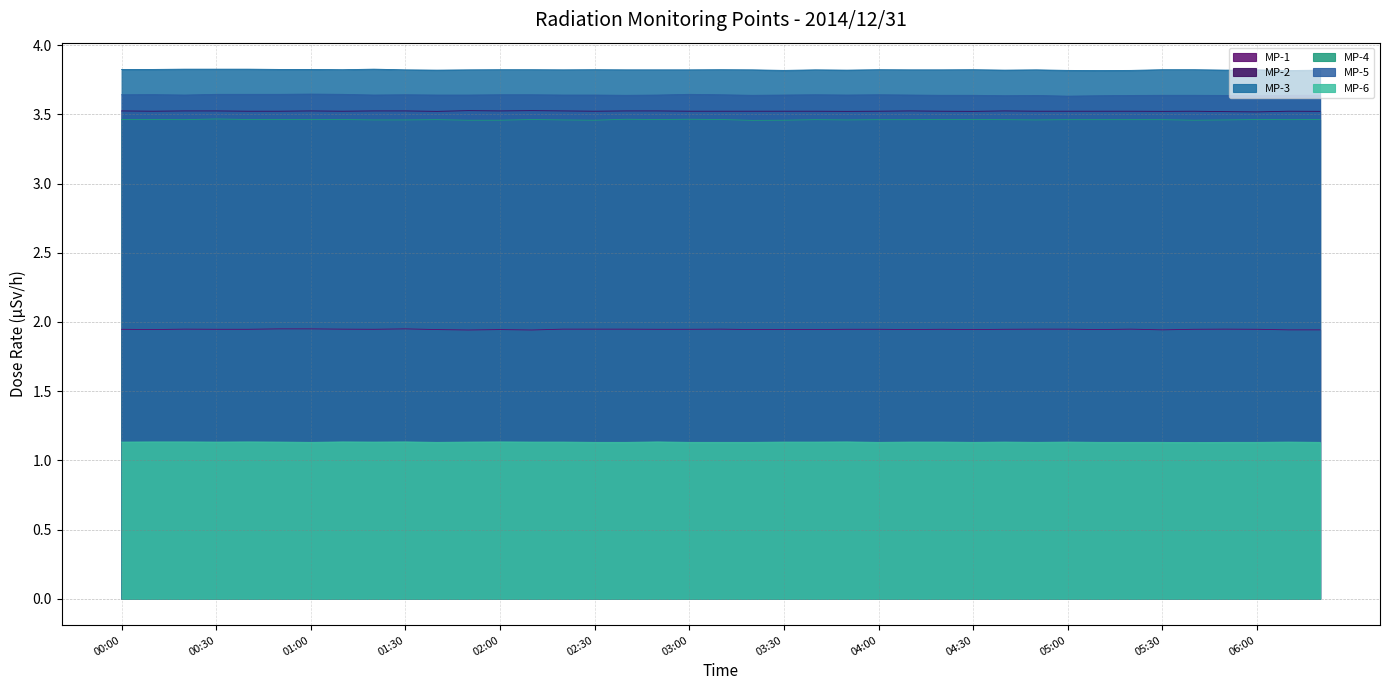

What is the highest value of the MP-3 series?

3.8